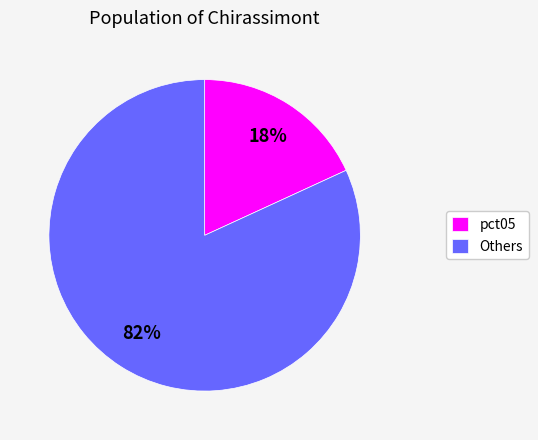

To the nearest percent, what percentage of the pie is pct05?

18%